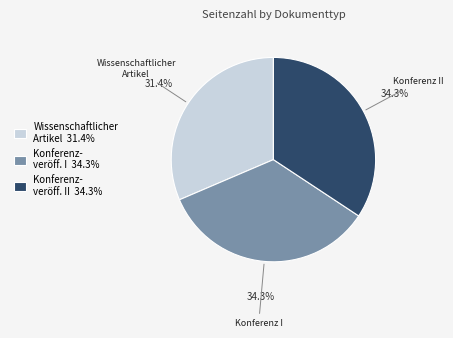

Does Wissenschaftlicher Artikel 31.4% account for over 50% of the chart?

No